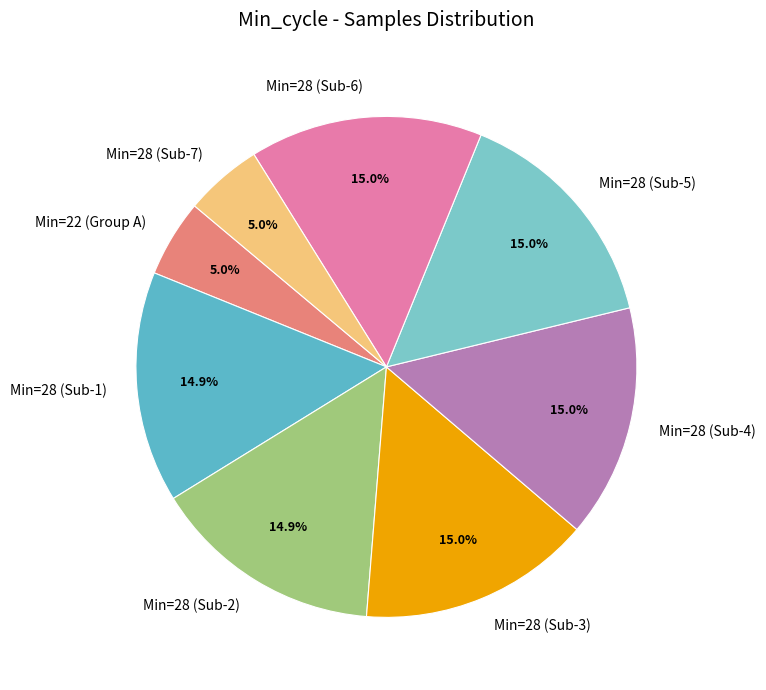

What is the ratio of the value at Min=28 (Sub-3) to the value at Min=28 (Sub-2)?

1.0